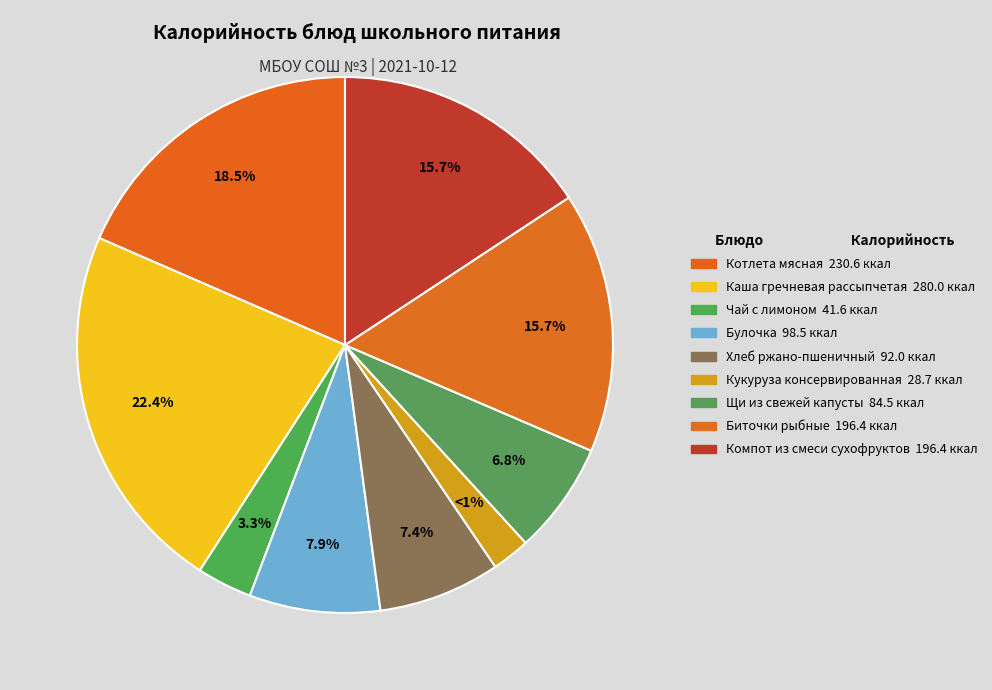

Rank the categories by value from highest to lowest.

Каша гречневая рассыпчетая, Котлета мясная, Биточки рыбные, Компот из смеси сухофруктов, Булочка, Хлеб ржано-пшеничный, Щи из свежей капусты, Чай с лимоном, Кукуруза консервированная